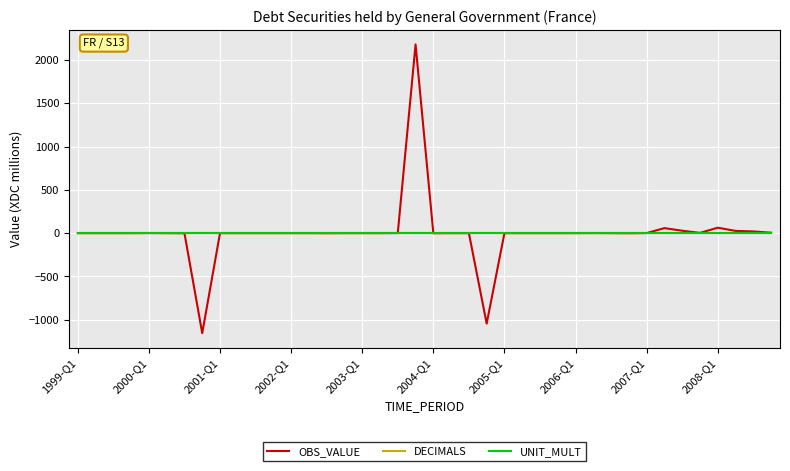

What is the greatest value displayed?

2180